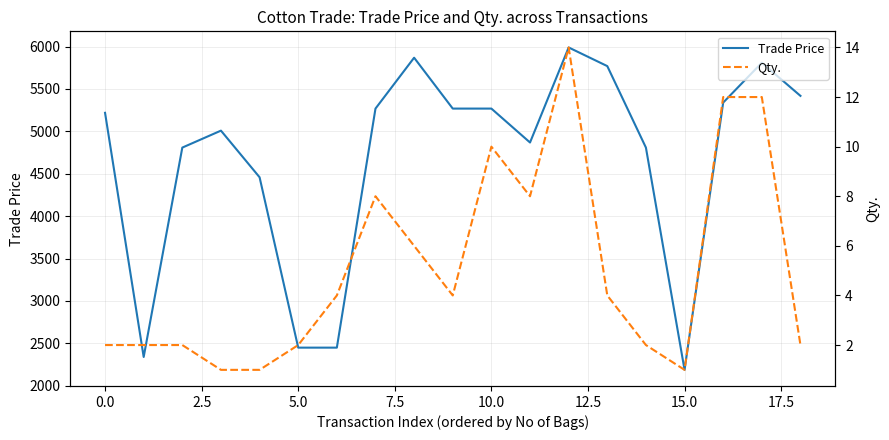

In Qty., how many points are lower than both neighbors (excluding endpoints)?

3